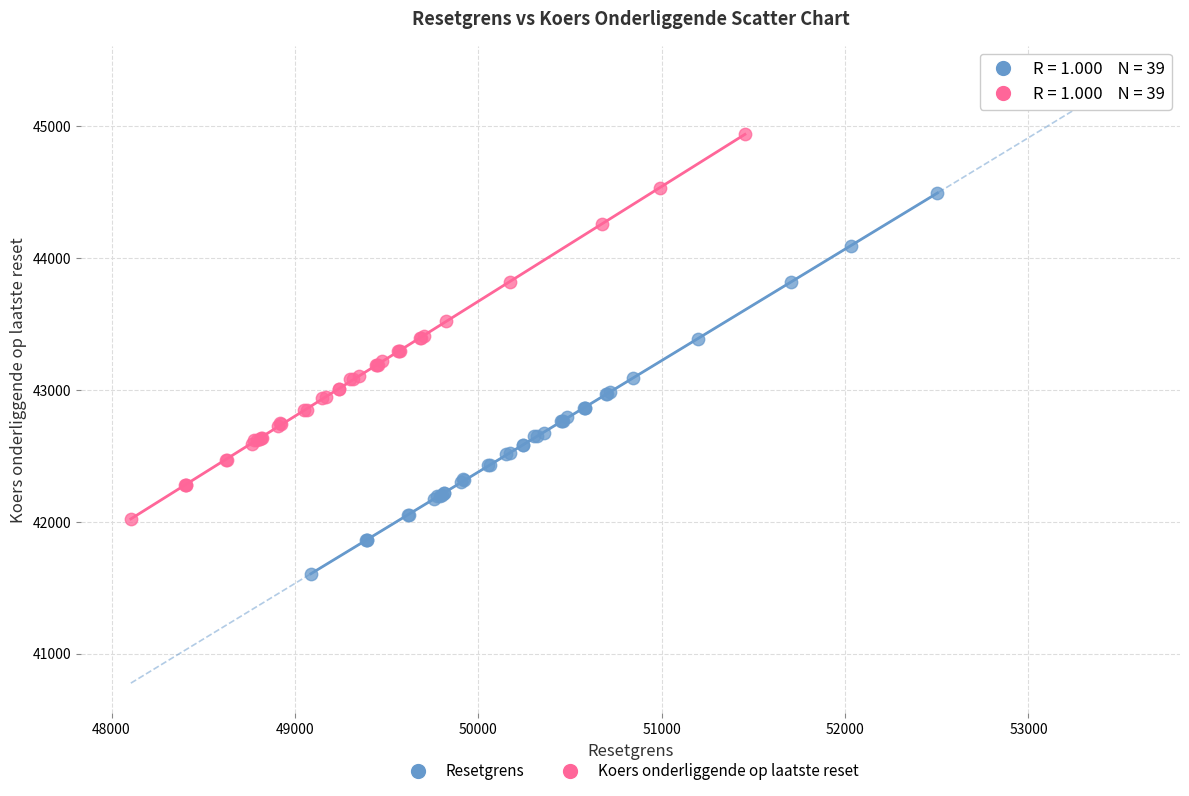

Which series has the widest spread of Y values?

Koers onderliggende op laatste reset